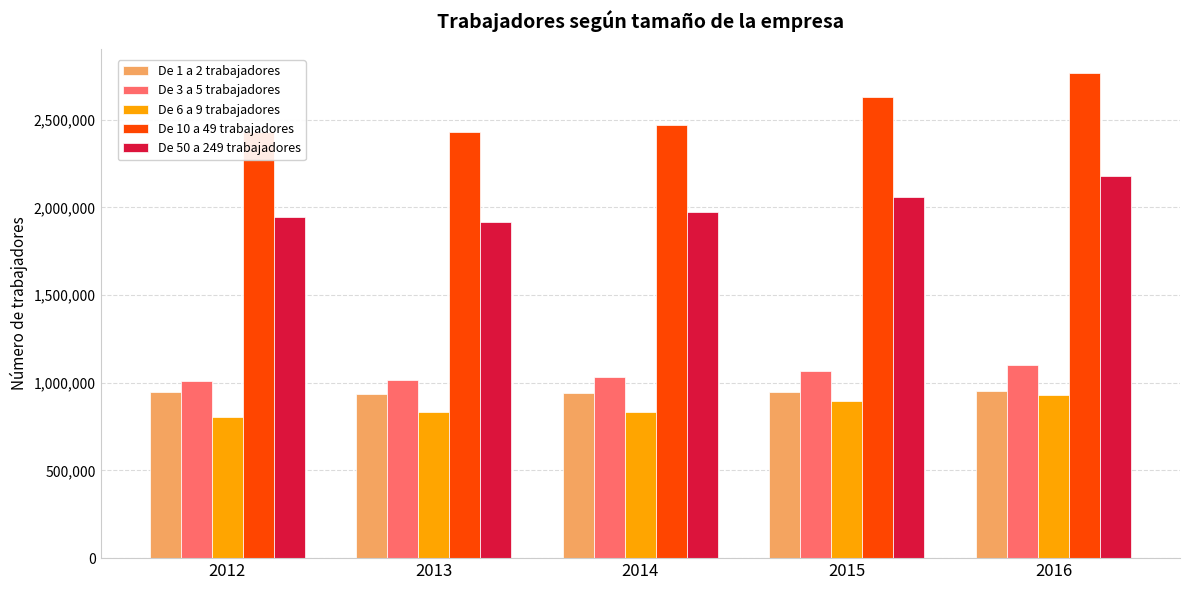

True or false: De 3 a 5 trabajadores has a value of 335773 at 2016.

False